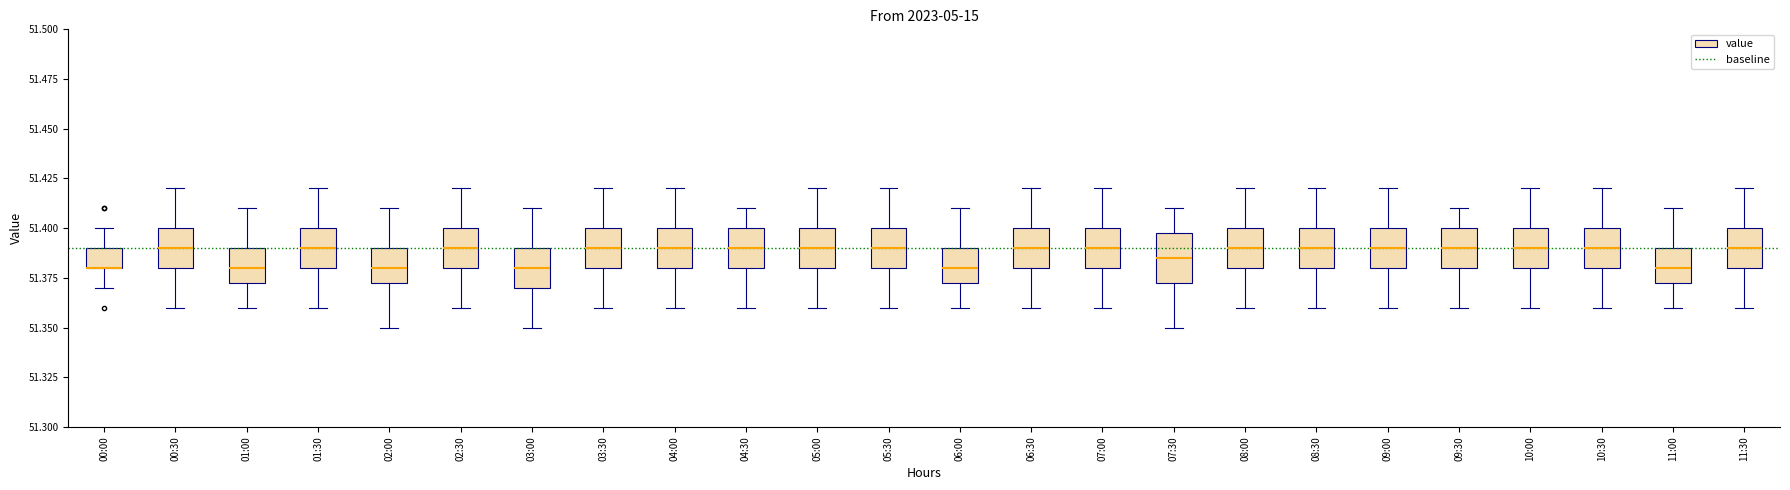

Reading left to right, read every box against the y-axis: the position of its median line, the range the box covers, and the ends of its whiskers. The values are not printed on the chart, so give them approximately, as read against the axis.

00:00: median 51.380 (drawn on the box's lower edge), box 51.380 to 51.390, whiskers 51.370 to 51.400
00:30: median 51.390, box 51.380 to 51.400, whiskers 51.360 to 51.420
01:00: median 51.380, box 51.375 to 51.390, whiskers 51.360 to 51.410
01:30: median 51.390, box 51.380 to 51.400, whiskers 51.360 to 51.420
02:00: median 51.380, box 51.375 to 51.390, whiskers 51.350 to 51.410
02:30: median 51.390, box 51.380 to 51.400, whiskers 51.360 to 51.420
03:00: median 51.380, box 51.370 to 51.390, whiskers 51.350 to 51.410
03:30: median 51.390, box 51.380 to 51.400, whiskers 51.360 to 51.420
04:00: median 51.390, box 51.380 to 51.400, whiskers 51.360 to 51.420
04:30: median 51.390, box 51.380 to 51.400, whiskers 51.360 to 51.410
05:00: median 51.390, box 51.380 to 51.400, whiskers 51.360 to 51.420
05:30: median 51.390, box 51.380 to 51.400, whiskers 51.360 to 51.420
06:00: median 51.380, box 51.375 to 51.390, whiskers 51.360 to 51.410
06:30: median 51.390, box 51.380 to 51.400, whiskers 51.360 to 51.420
07:00: median 51.390, box 51.380 to 51.400, whiskers 51.360 to 51.420
07:30: median 51.385, box 51.375 to 51.400, whiskers 51.350 to 51.410
08:00: median 51.390, box 51.380 to 51.400, whiskers 51.360 to 51.420
08:30: median 51.390, box 51.380 to 51.400, whiskers 51.360 to 51.420
09:00: median 51.390, box 51.380 to 51.400, whiskers 51.360 to 51.420
09:30: median 51.390, box 51.380 to 51.400, whiskers 51.360 to 51.410
10:00: median 51.390, box 51.380 to 51.400, whiskers 51.360 to 51.420
10:30: median 51.390, box 51.380 to 51.400, whiskers 51.360 to 51.420
11:00: median 51.380, box 51.375 to 51.390, whiskers 51.360 to 51.410
11:30: median 51.390, box 51.380 to 51.400, whiskers 51.360 to 51.420